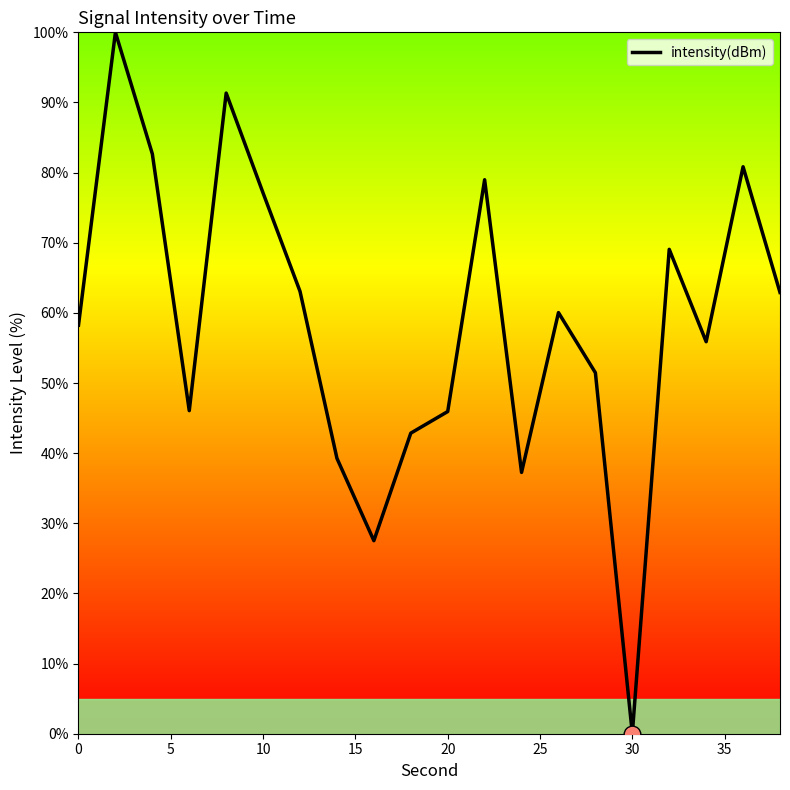

What is the difference between the maximum and minimum values?

100.0